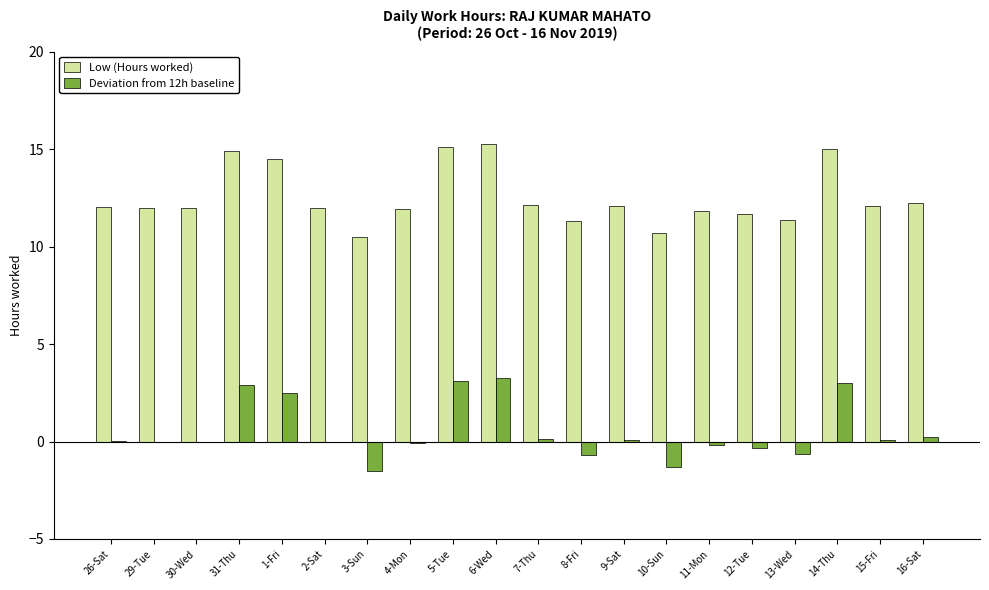

The value of Low (Hours worked) at 29-Tue is 12.0. True or false?

True